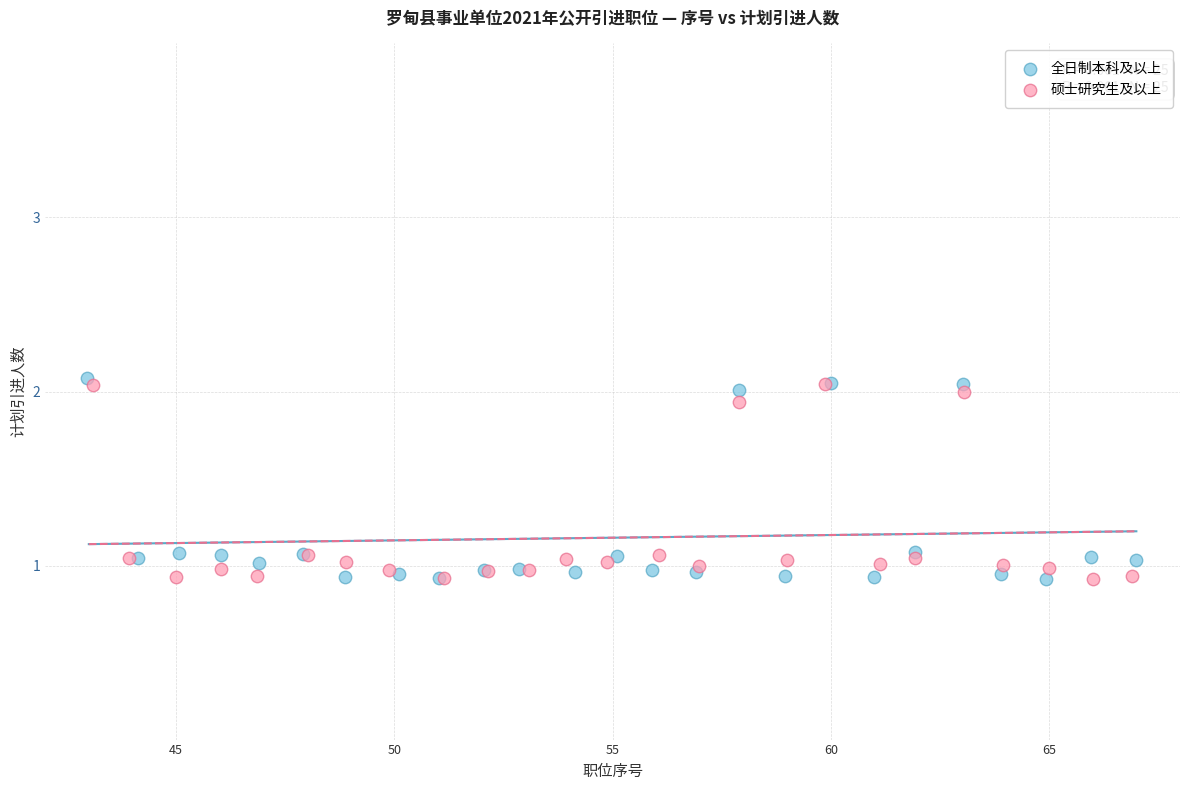

Which series has the widest spread of Y values?

全日制本科及以上